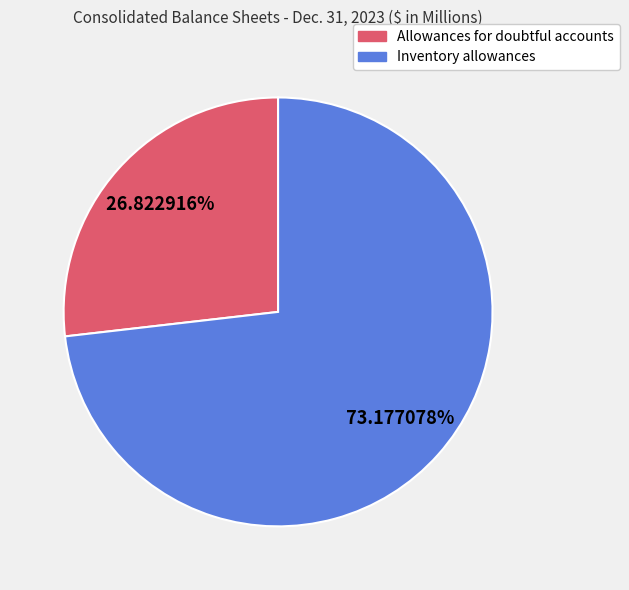

To the nearest percent, what percentage of the pie is Allowances for doubtful accounts?

27%